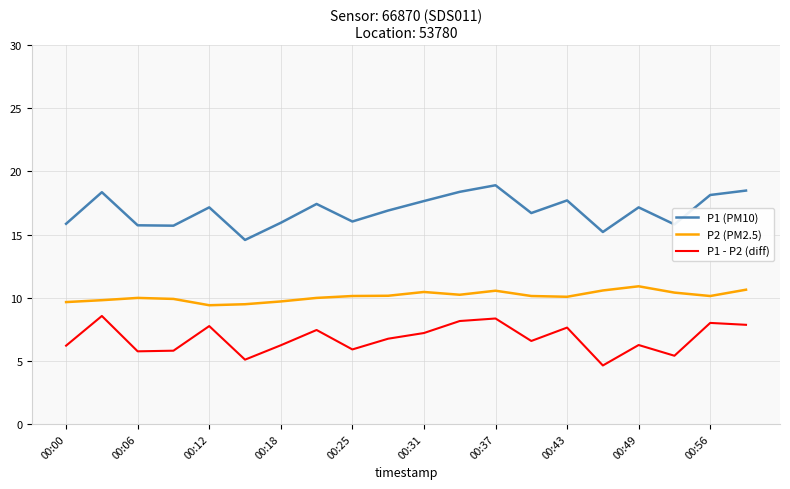

In P2 (PM2.5), how many points are lower than both neighbors (excluding endpoints)?

4